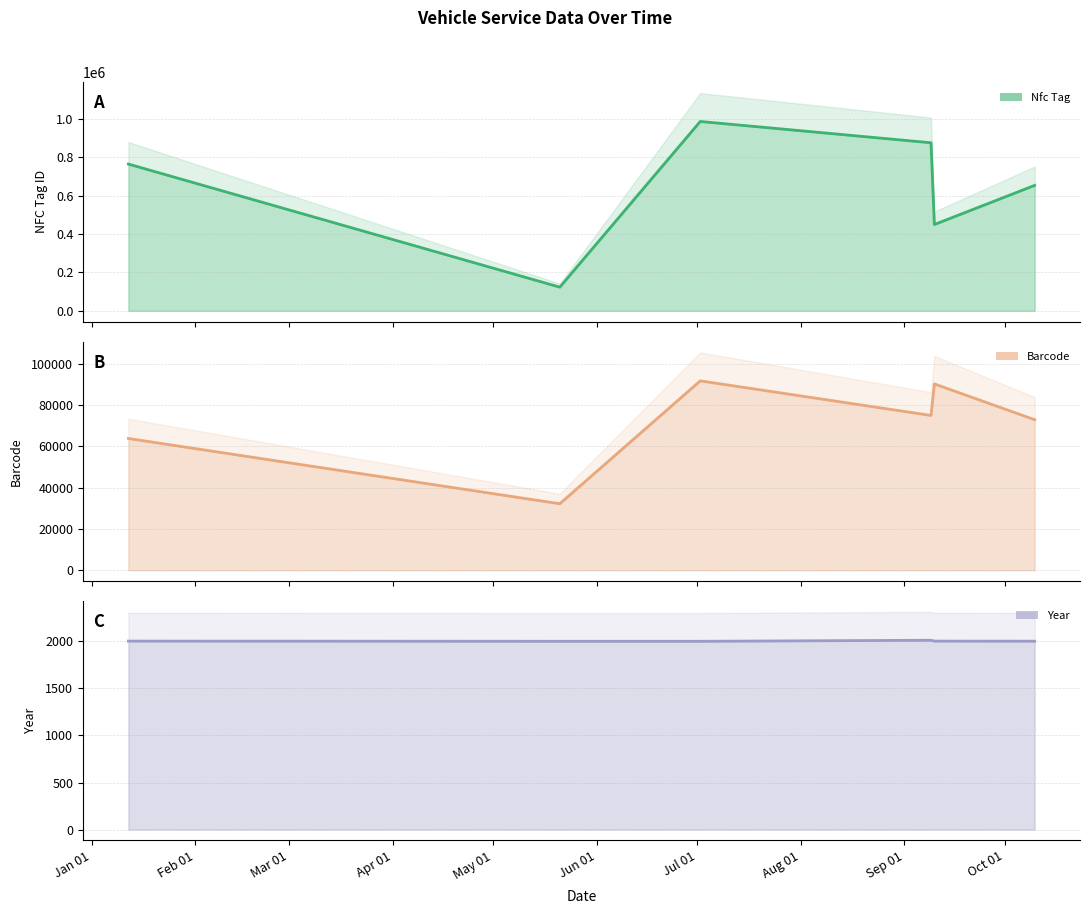

Which series changed the most between 2014-05-21 and 2014-09-09?

nfc_tag